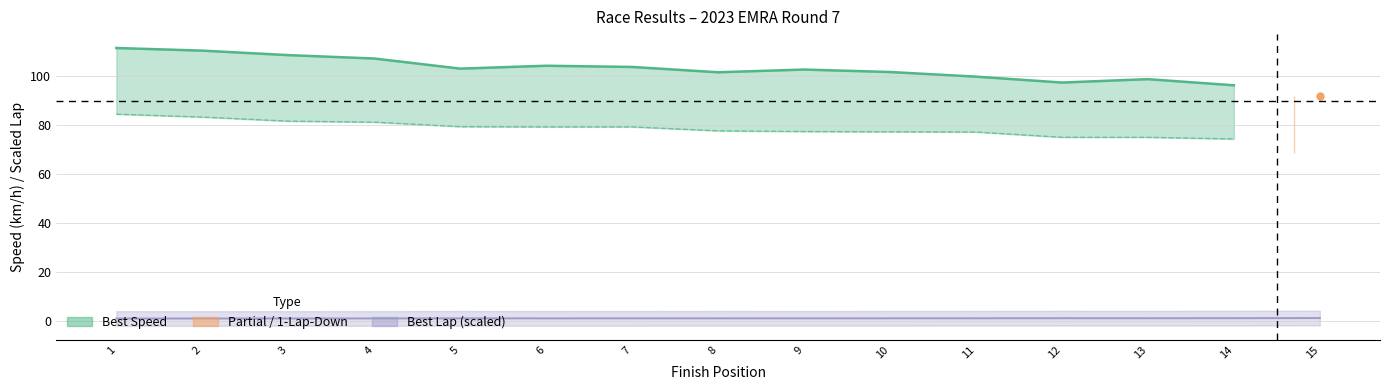

Reading left to right, list all the values displayed in this chart.

111.5	110.4	108.6	107.2	103.0	104.2	103.7	101.6	102.7	101.7	99.8	97.4	98.7	96.2